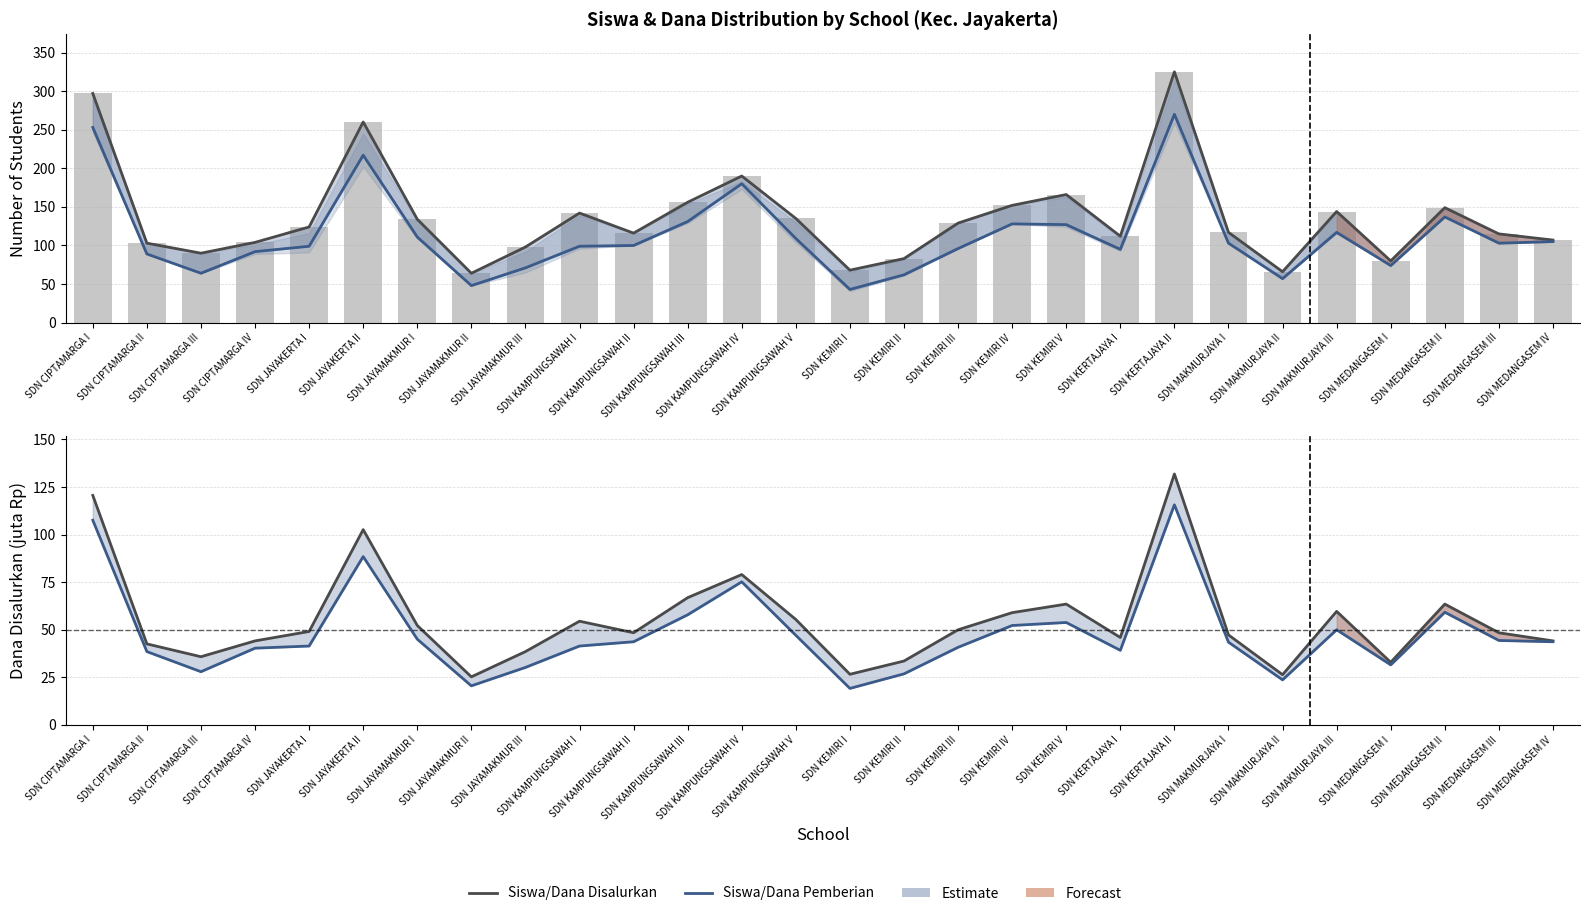

What is the difference between the Siswa Disalurkan values at SDN KEMIRI IV and SDN CIPTAMARGA IV?

48.0